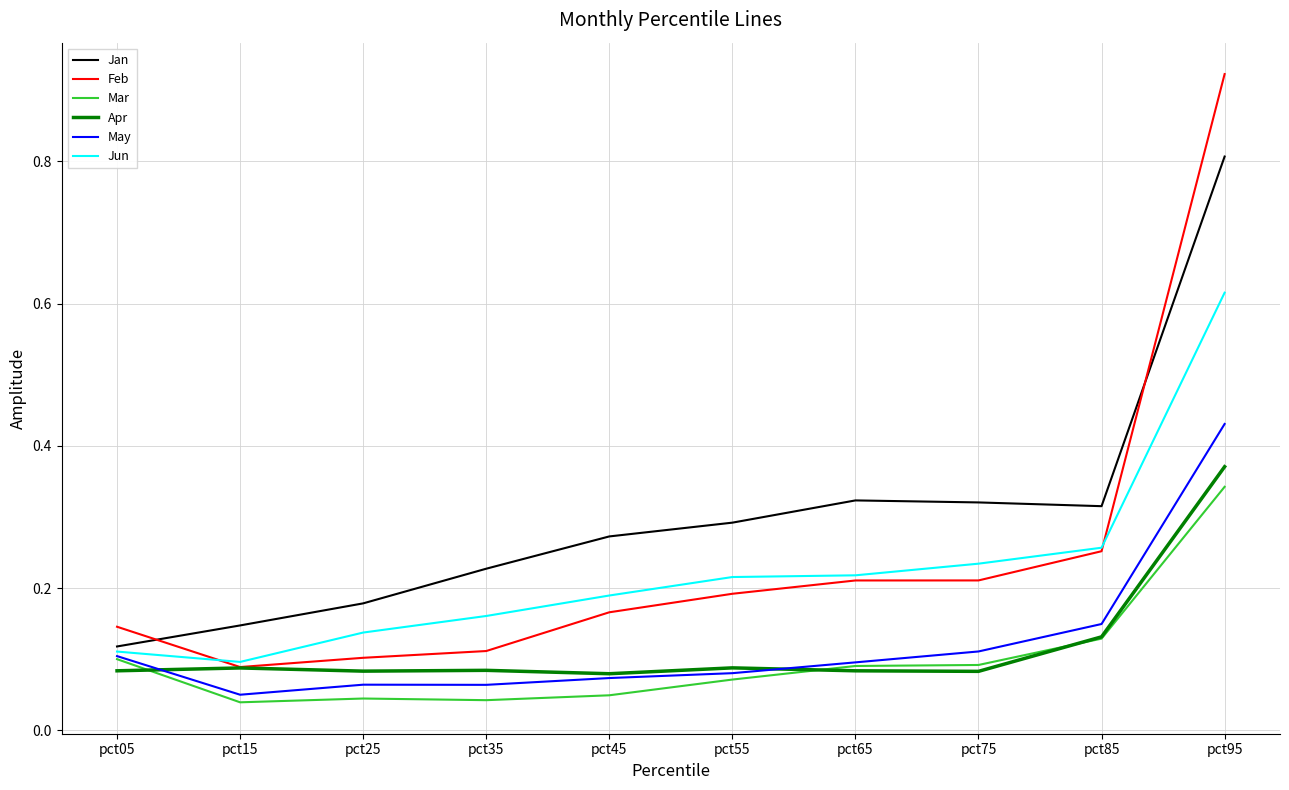

At which category is the sum across all series the highest?

pct95